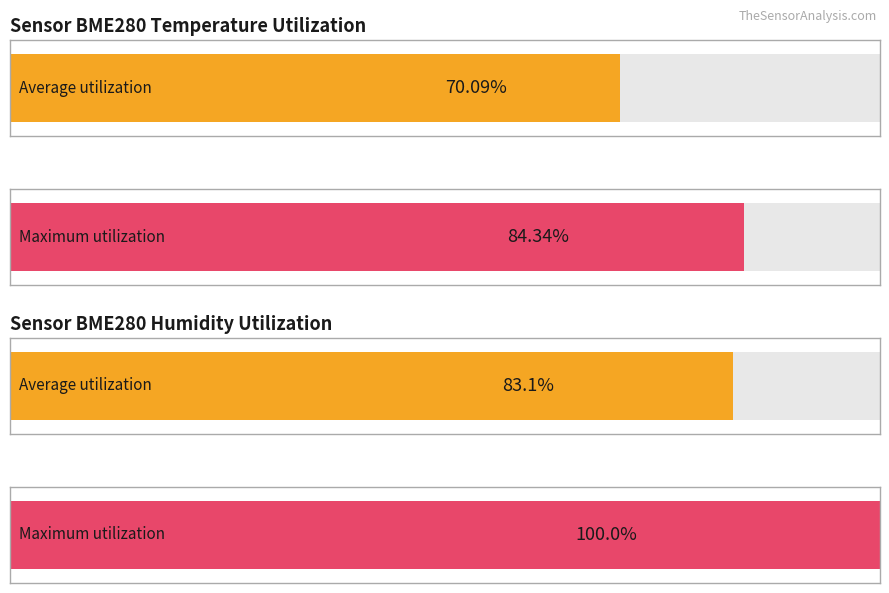

Does the chart contain stacked bars?

No